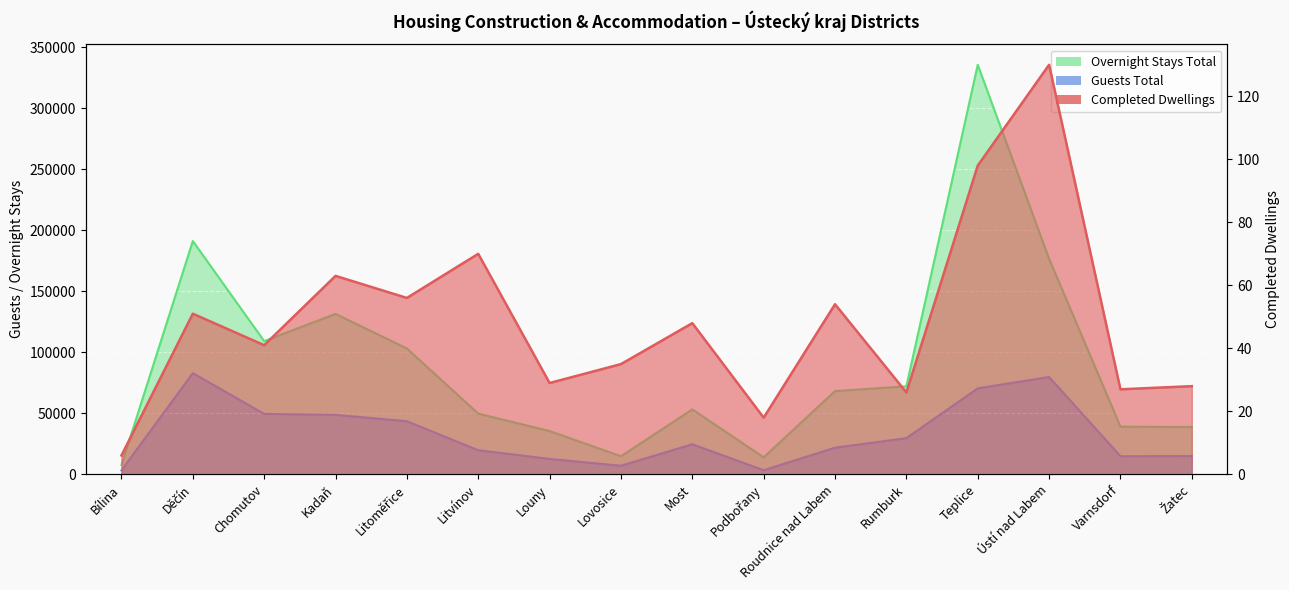

What is the label of the 11th point from the right?

Litvínov